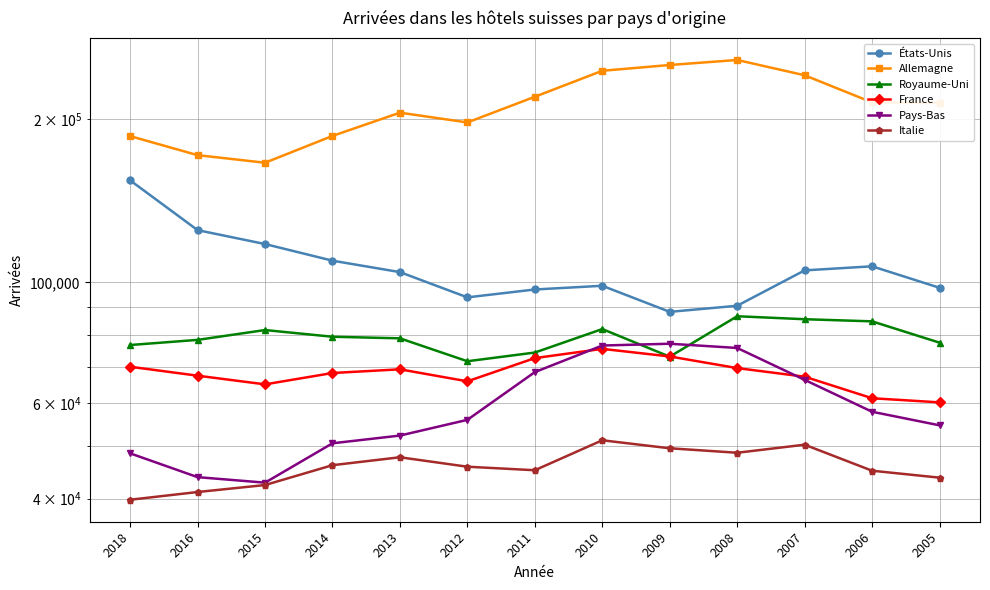

Reading left to right, what are all the values shown in this chart?

États-Unis: 154081	124780	117640	109632	104451	93852	97037	98577	88264	90573	105221	107050	97739
Allemagne: 185852	171440	166022	185984	205255	196921	219565	245103	251183	256594	240495	214371	213797
Royaume-Uni: 76694	78383	81718	79430	78903	71598	74287	82055	72996	86636	85551	84784	77466
France: 69949	67352	64920	68117	69193	65758	72559	75453	73066	69550	67064	61213	60150
Pays-Bas: 48467	43819	42804	50576	52257	55857	68379	76529	77112	75742	66169	57807	54575
Italie: 39817	41141	42376	46094	47667	45798	45119	51225	49518	48588	50274	45027	43722